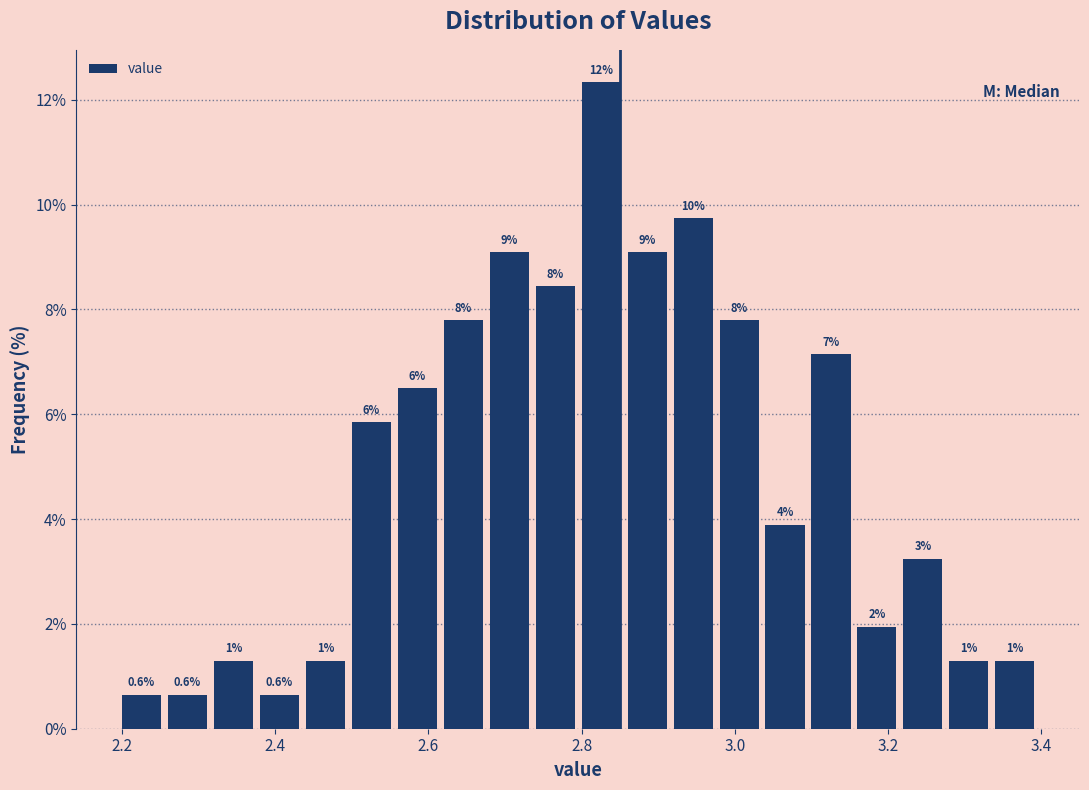

Around what value on the x-axis is the tallest bar? Give the approximate position of its centre, as read against the axis.

2.82